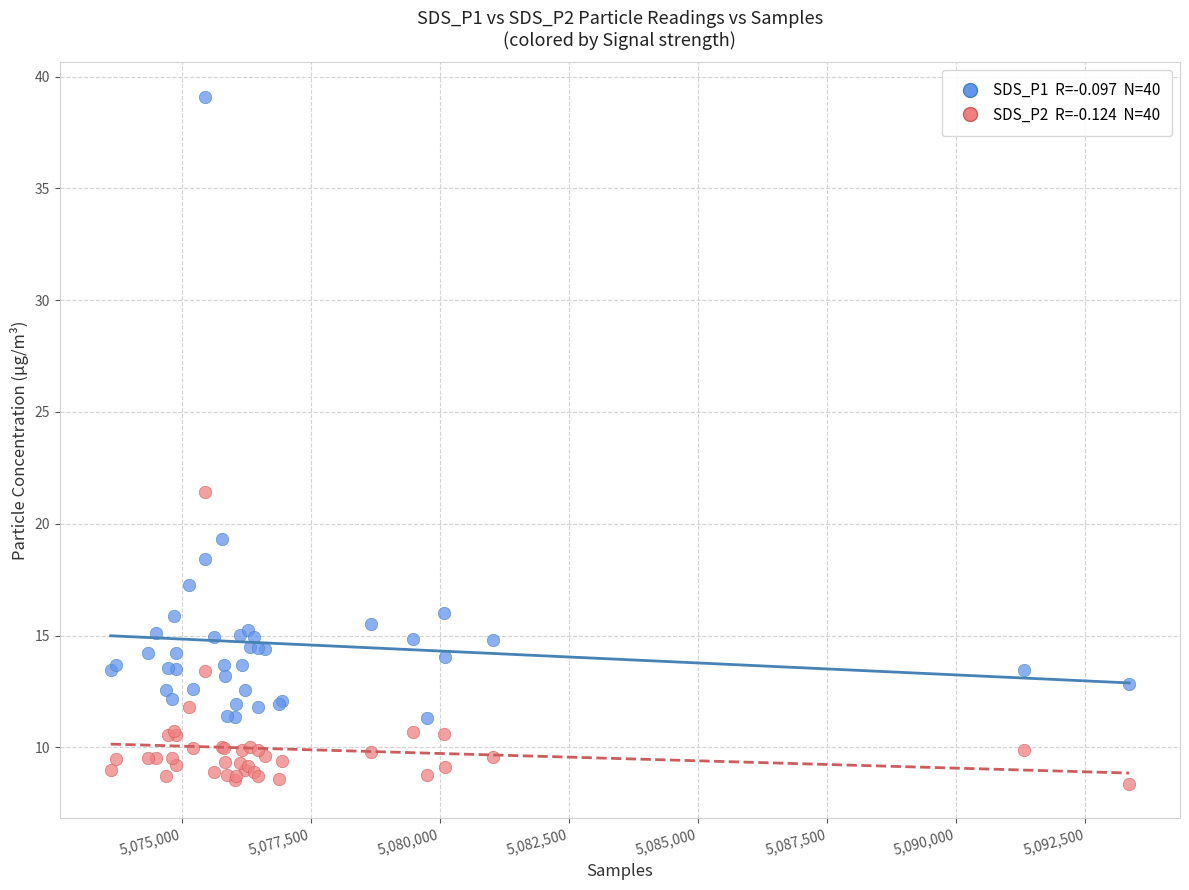

Across all series, what Y value is closest to 23?

21.4